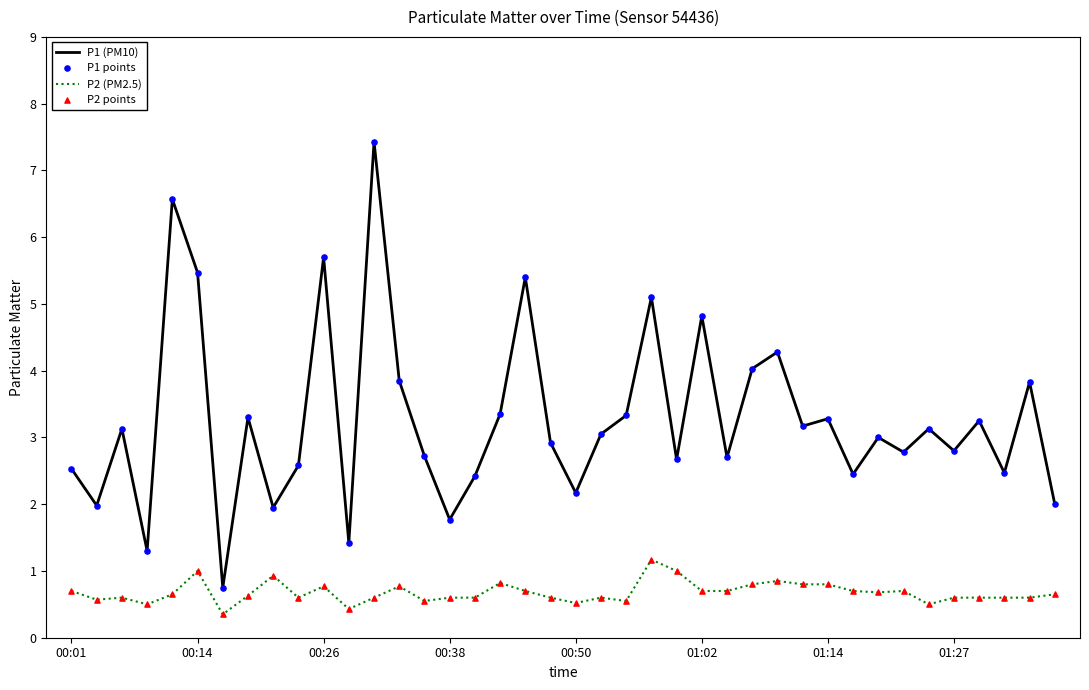

Which series has the widest spread of values?

P1 (PM10)